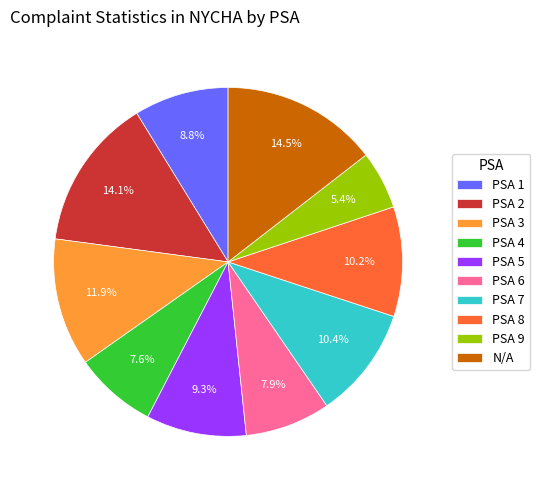

How much of the chart is everything except PSA 9?

94.6%